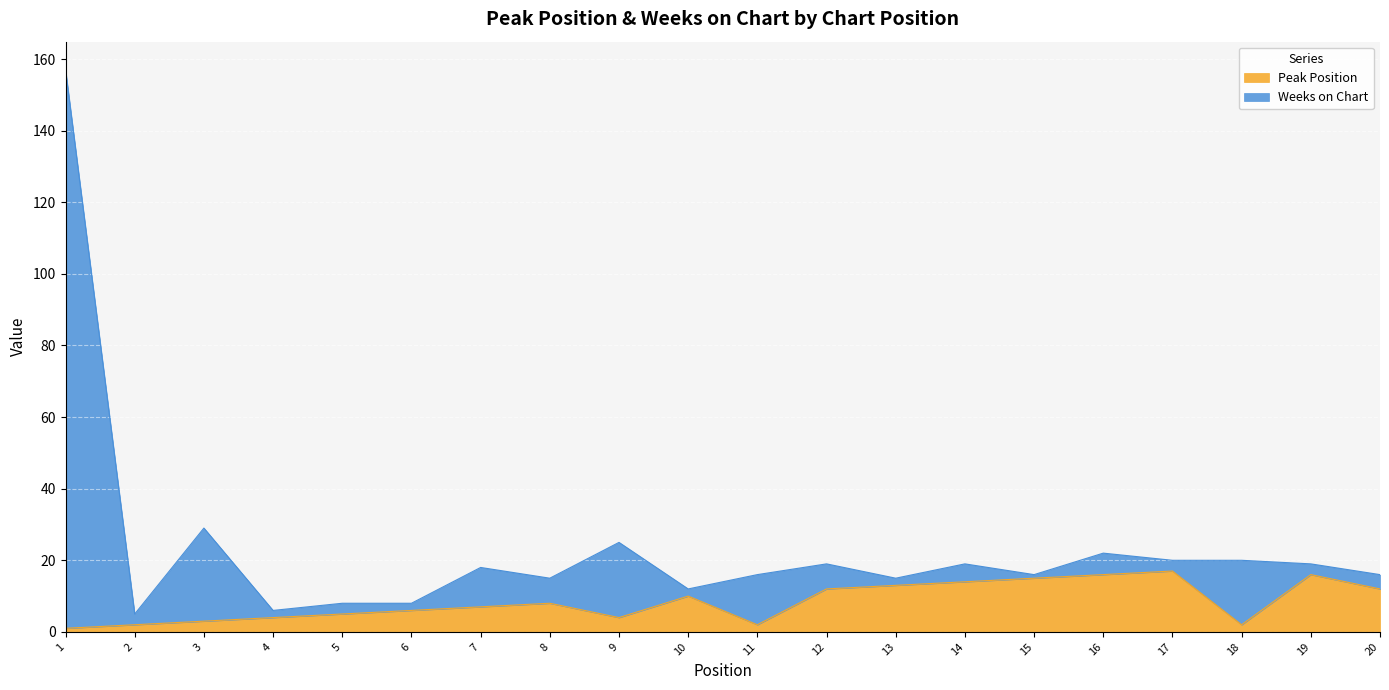

True or false: Peak Position and Weeks on Chart cross at least once.

False